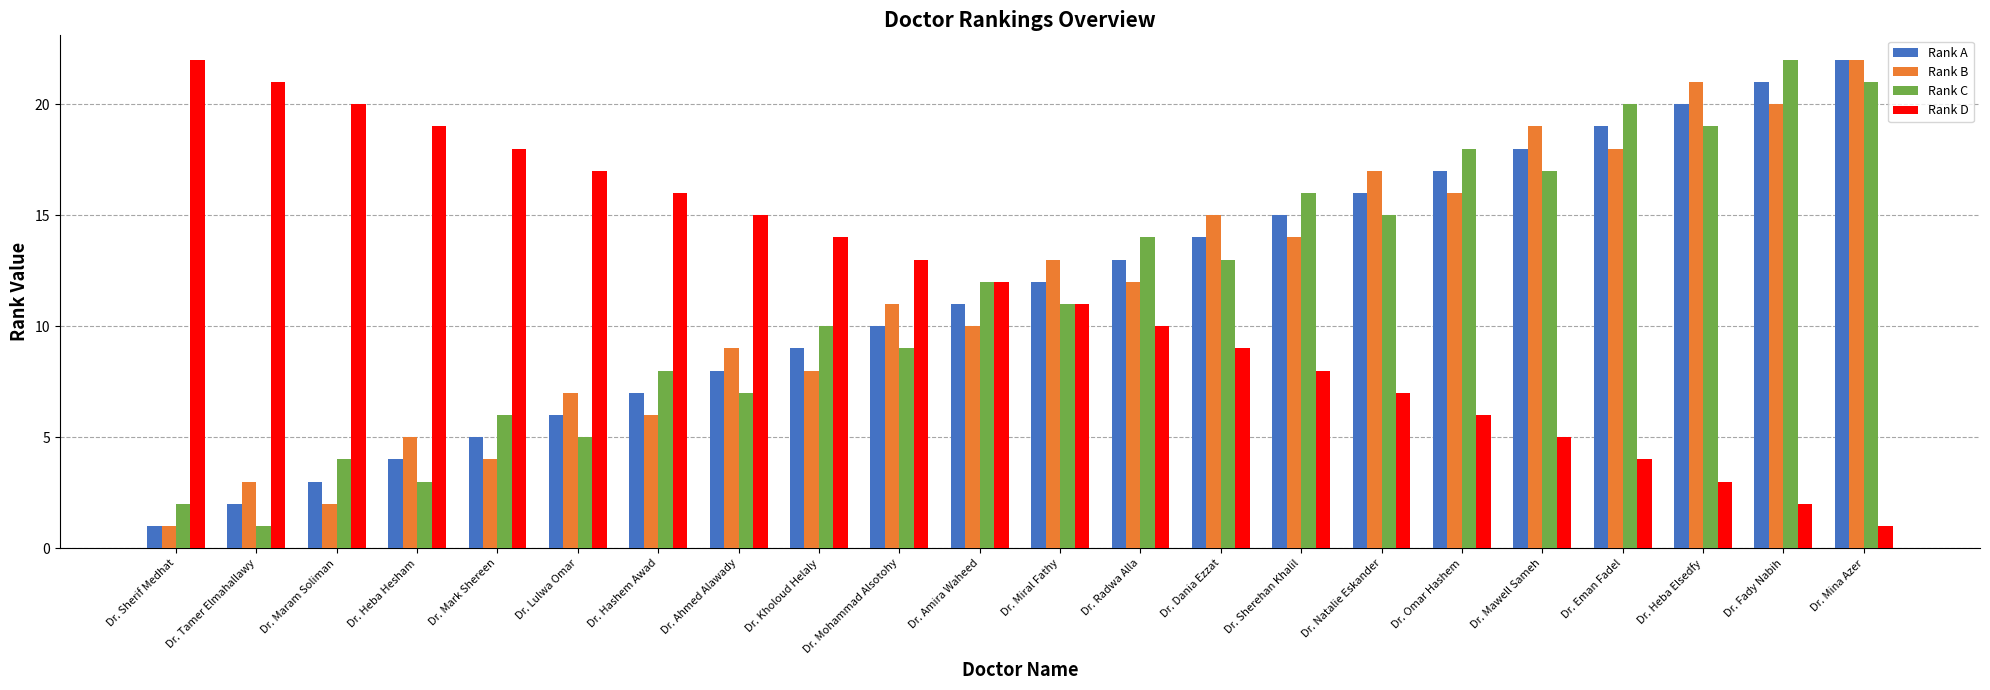

What is the difference between the highest and lowest values at Dr. Mohammad Alsotohy?

4